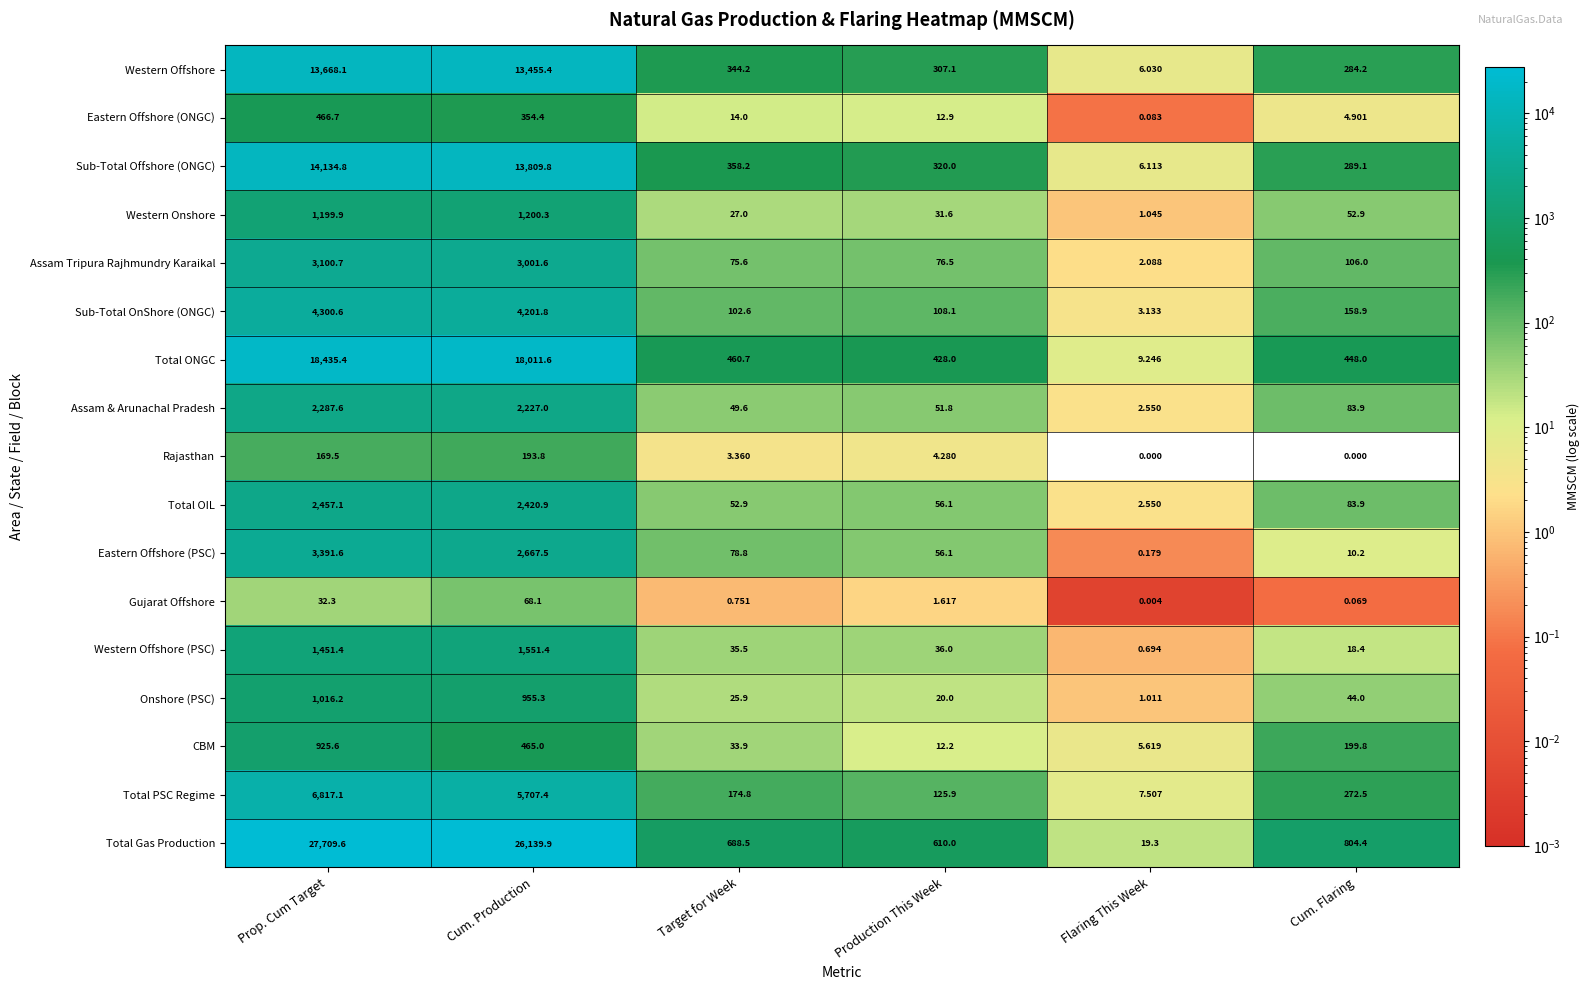

Is the value of Western Offshore at Target for Week greater than the value of Western Onshore at Production This Week?

Yes